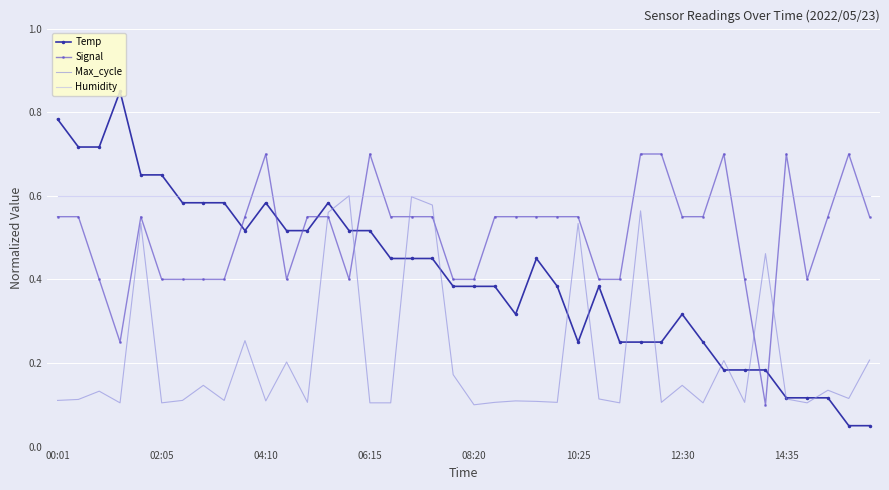

Which series has the widest spread of values?

Temp